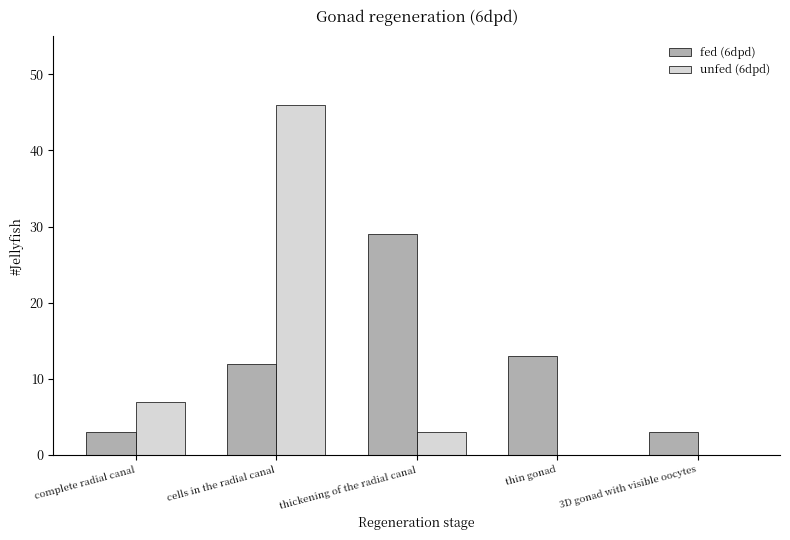

Is the value of unfed (6dpd) at cells in the radial canal greater than the value of fed (6dpd) at complete radial canal?

Yes